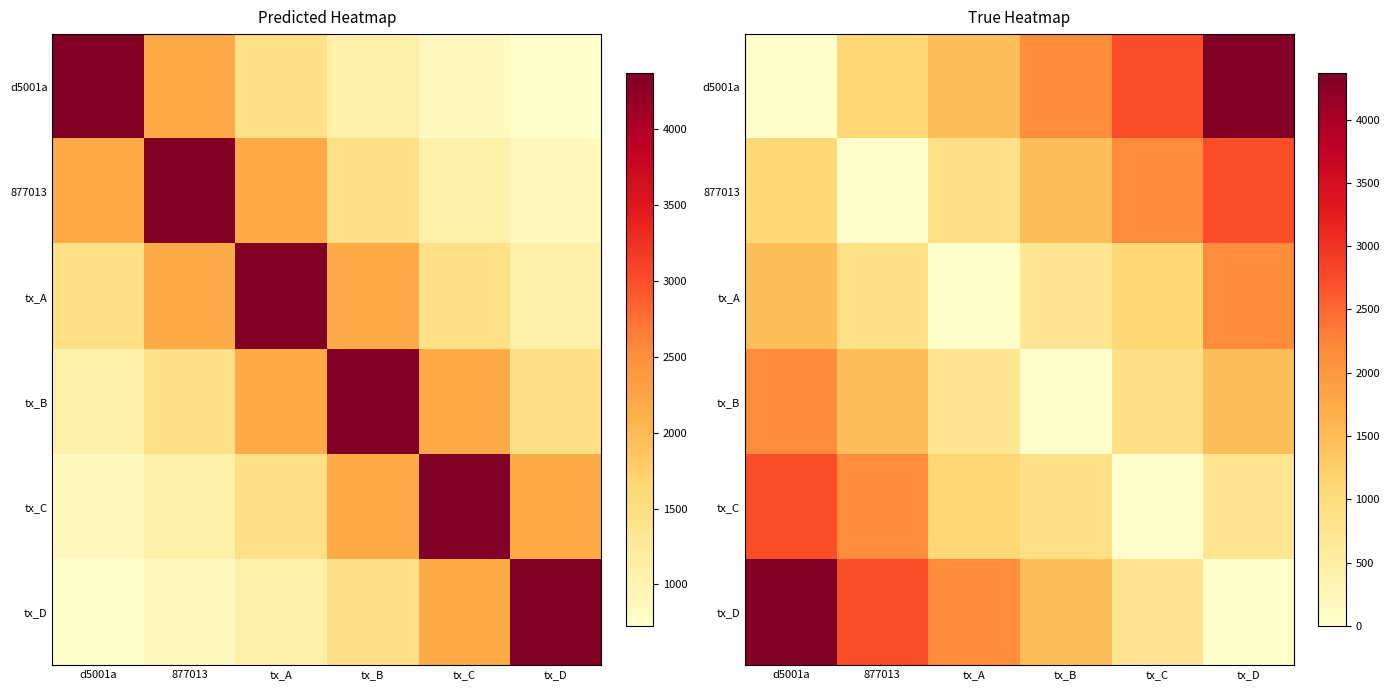

What is the difference between the maximum and minimum values in the tx_D series?

4365